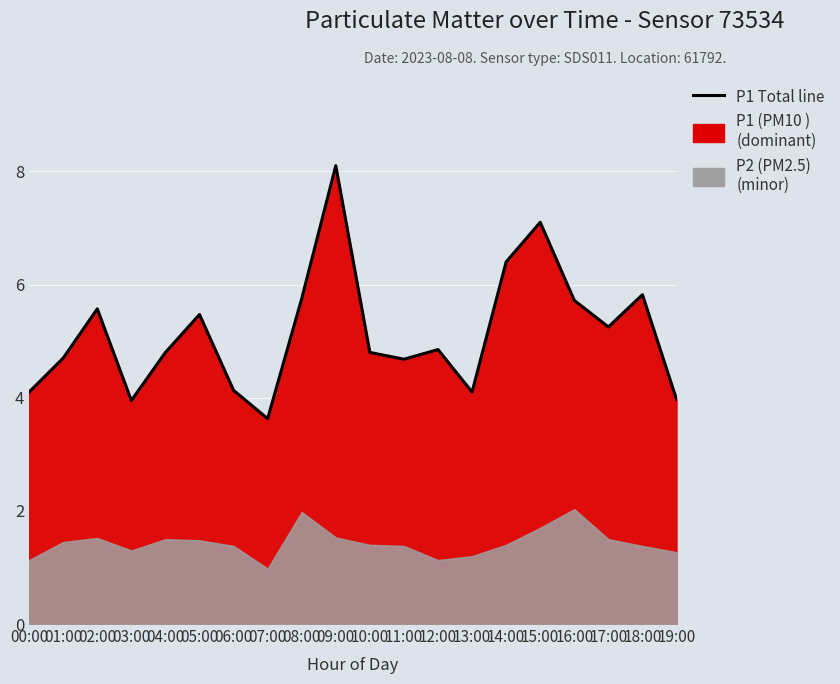

Rank the categories by value from highest to lowest.

09:00, 15:00, 14:00, 18:00, 08:00, 16:00, 02:00, 05:00, 17:00, 12:00, 04:00, 10:00, 01:00, 11:00, 06:00, 00:00, 13:00, 19:00, 03:00, 07:00